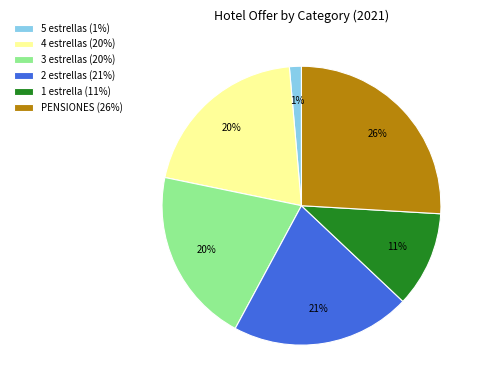

What is the smallest slice in the pie chart?

5 estrellas